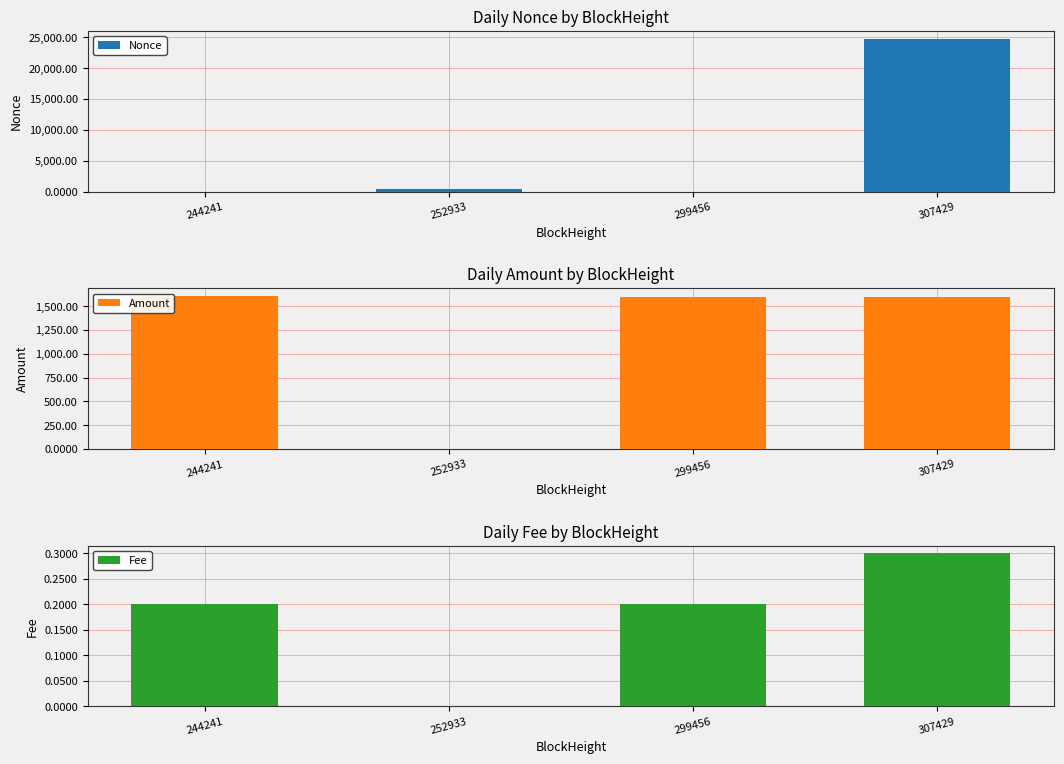

Which category has the lowest value in the Nonce series?

299456